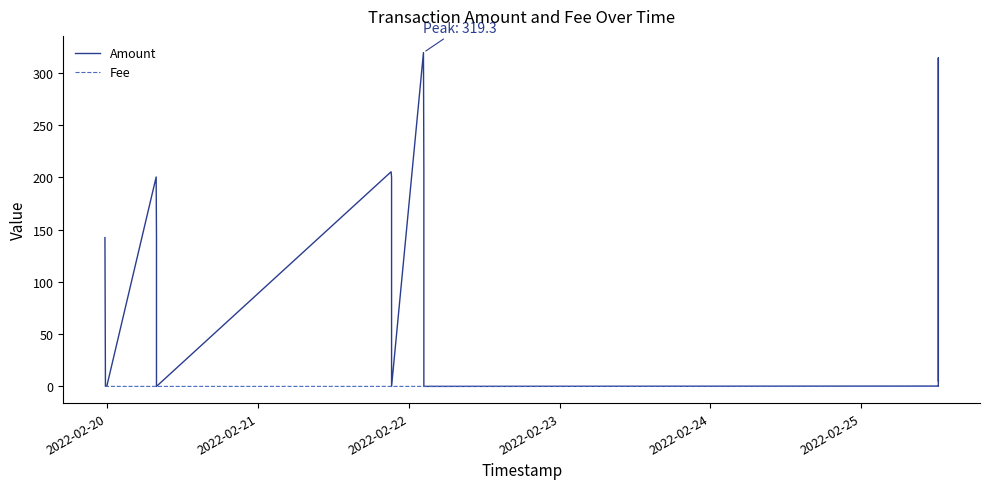

How many lines are shown in the chart?

2